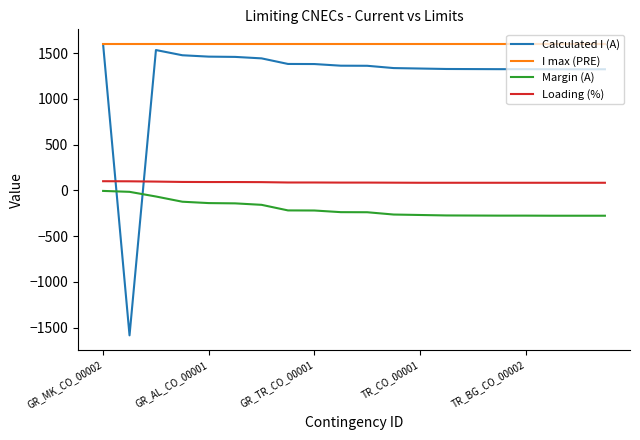

Which series has the largest range (max minus min)?

Calculated I (A)